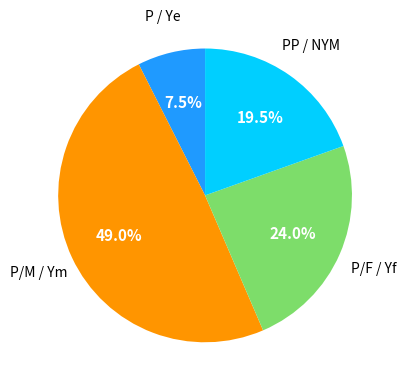

Is there any slice that represents more than half of the pie?

No